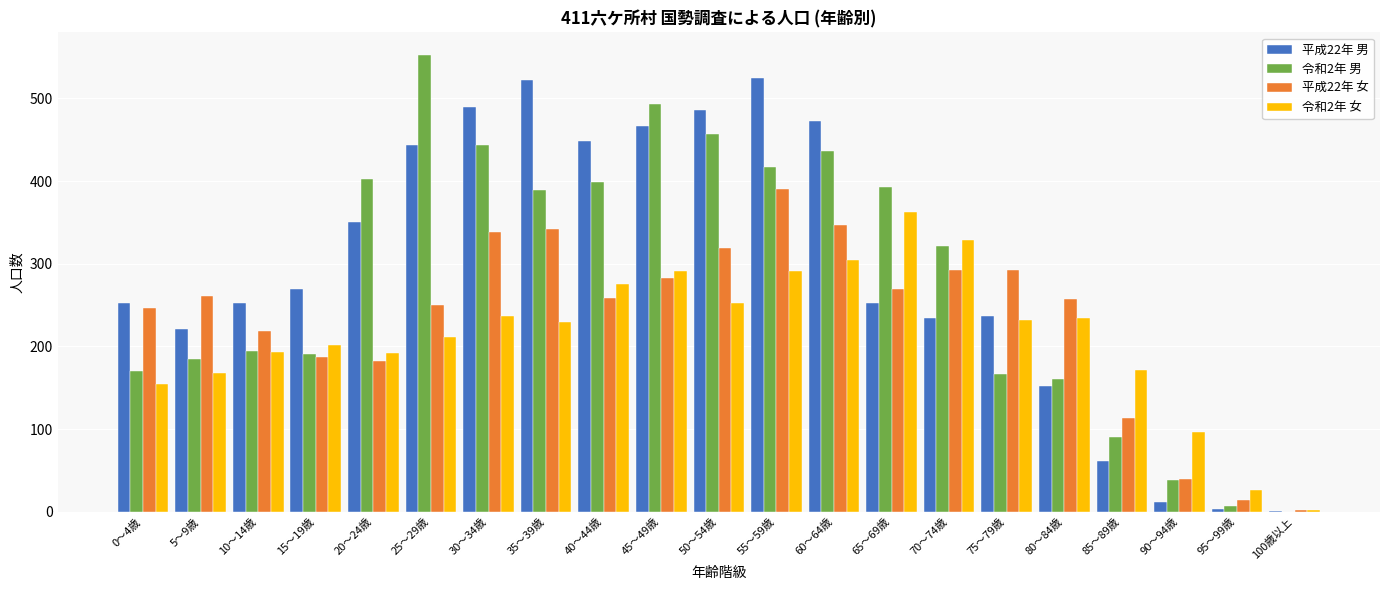

The value of 令和2年 女 at 30～34歳 is 237. True or false?

True